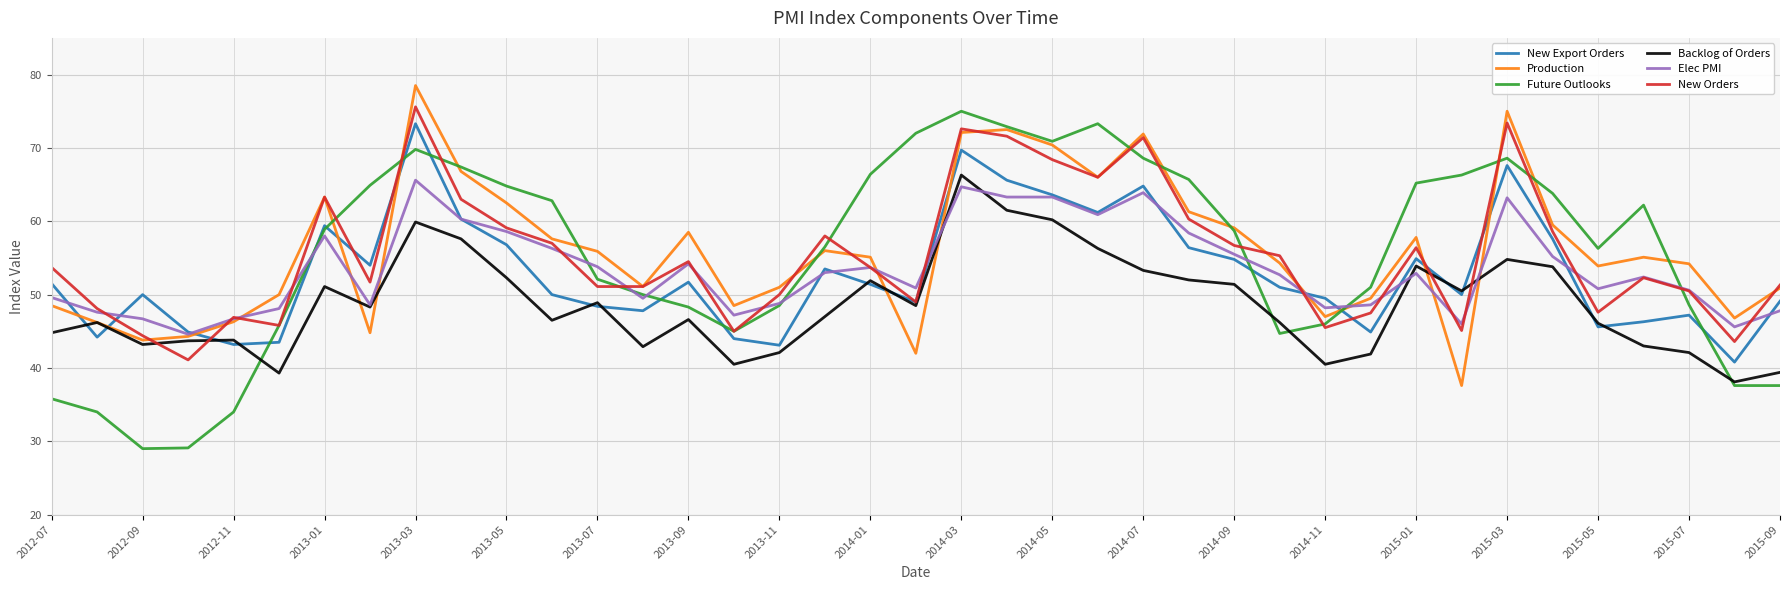

List the series in order of their peak value, highest first.

Production, New Orders, Future Outlooks, New Export Orders, Backlog of Orders, Elec PMI